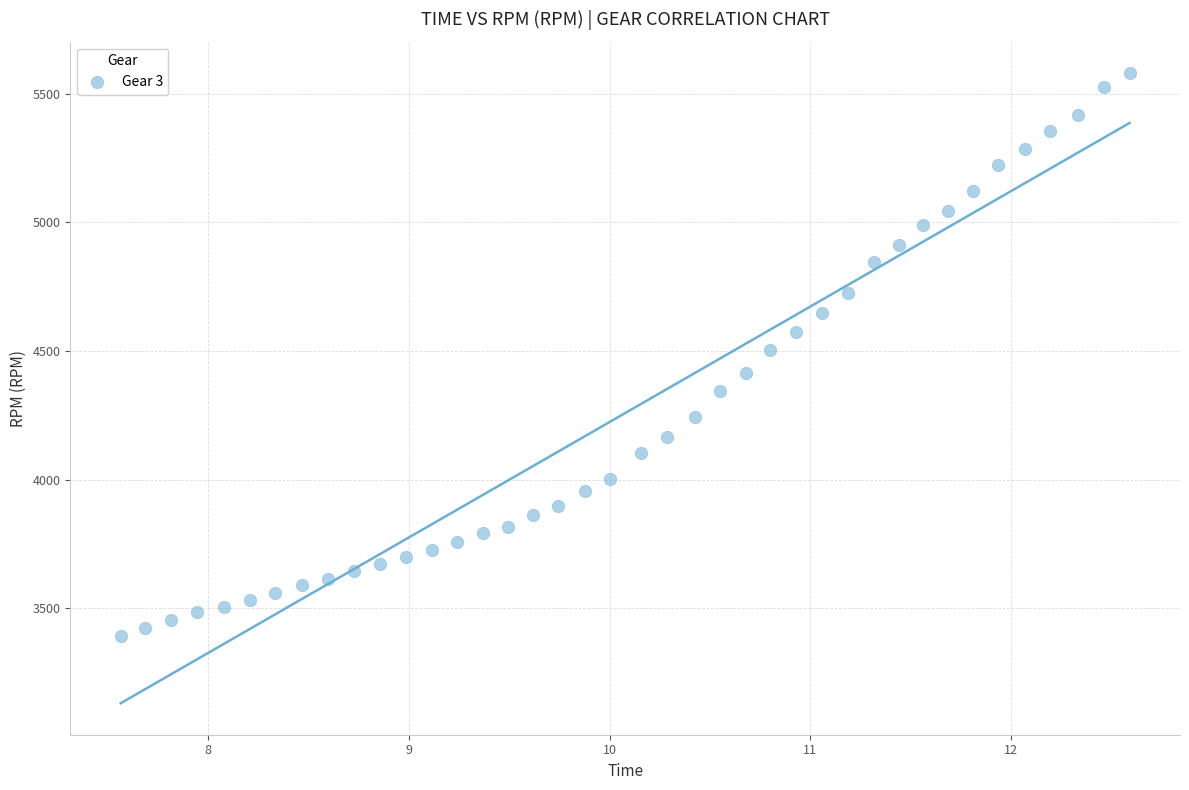

What is the range of Y values (max minus min)?

2186